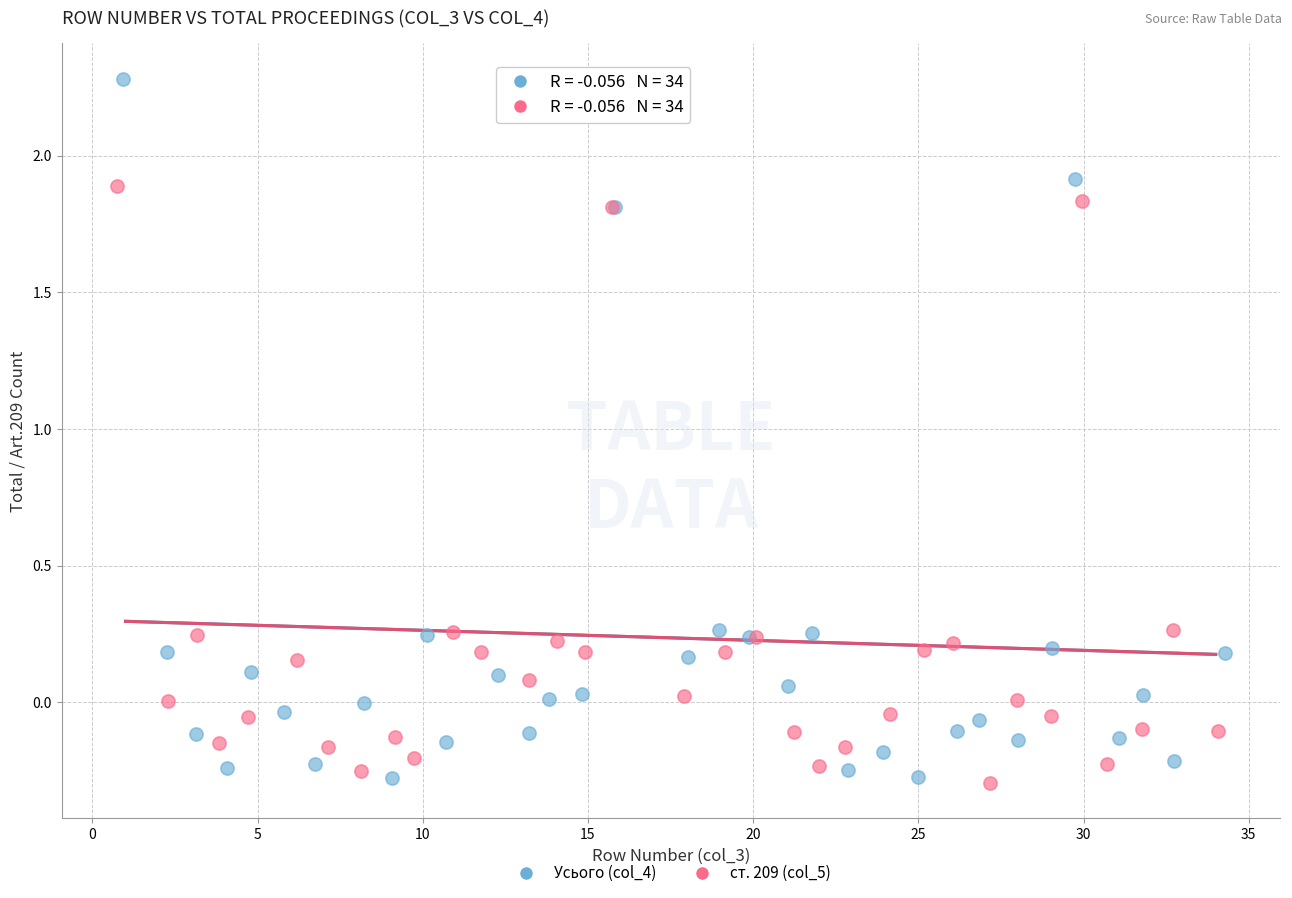

What are all the series names shown in the legend?

Усього (col_4), ст. 209 (col_5)